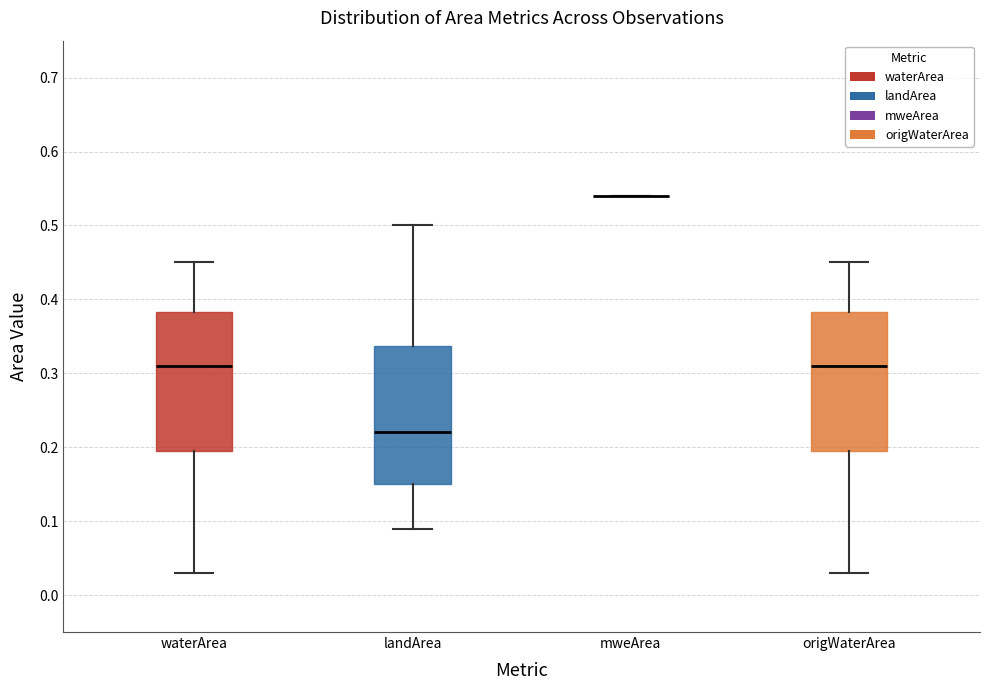

Reading left to right, transcribe this box plot: for each box, give where its median line is, the range the box spans, and where its two whiskers end, as read against the y-axis. The values are not printed on the chart, so give them approximately, as read against the axis.

waterArea: median 0.31, box 0.20 to 0.38, whiskers 0.03 to 0.45
landArea: median 0.22, box 0.15 to 0.34, whiskers 0.09 to 0.50
mweArea: box collapsed to a line at 0.54, whiskers 0.54 to 0.54
origWaterArea: median 0.31, box 0.20 to 0.38, whiskers 0.03 to 0.45